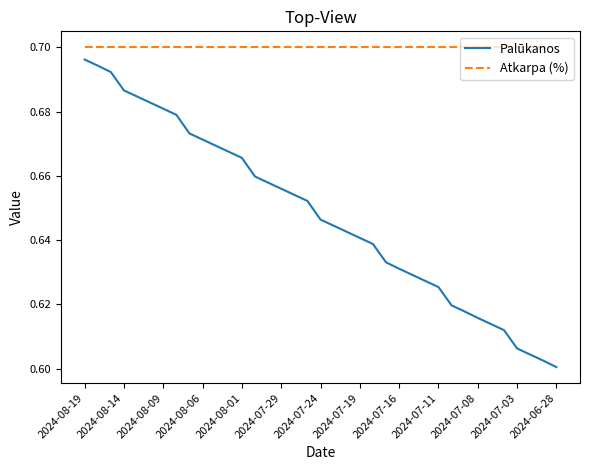

Does the chart display data point markers on the line(s)?

No